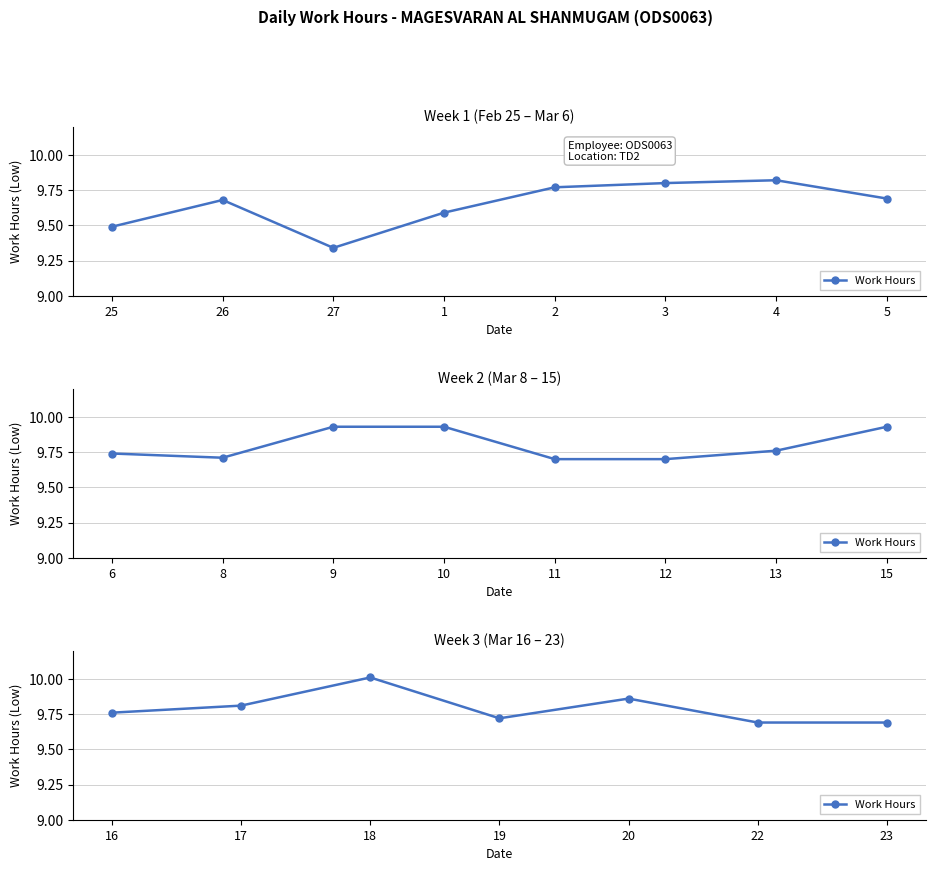

The chart shows a value of 17.1 at 18. True or false?

False